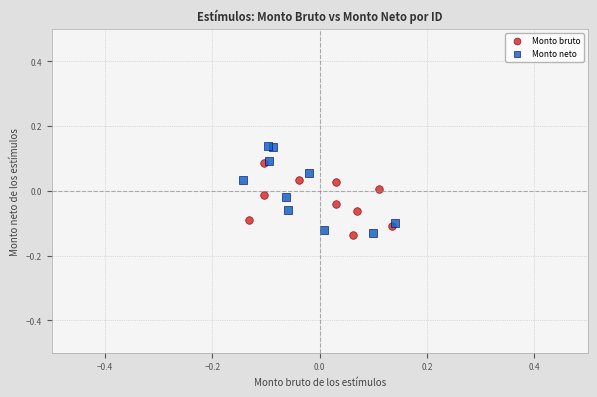

Which series has the widest spread of Y values?

Monto neto